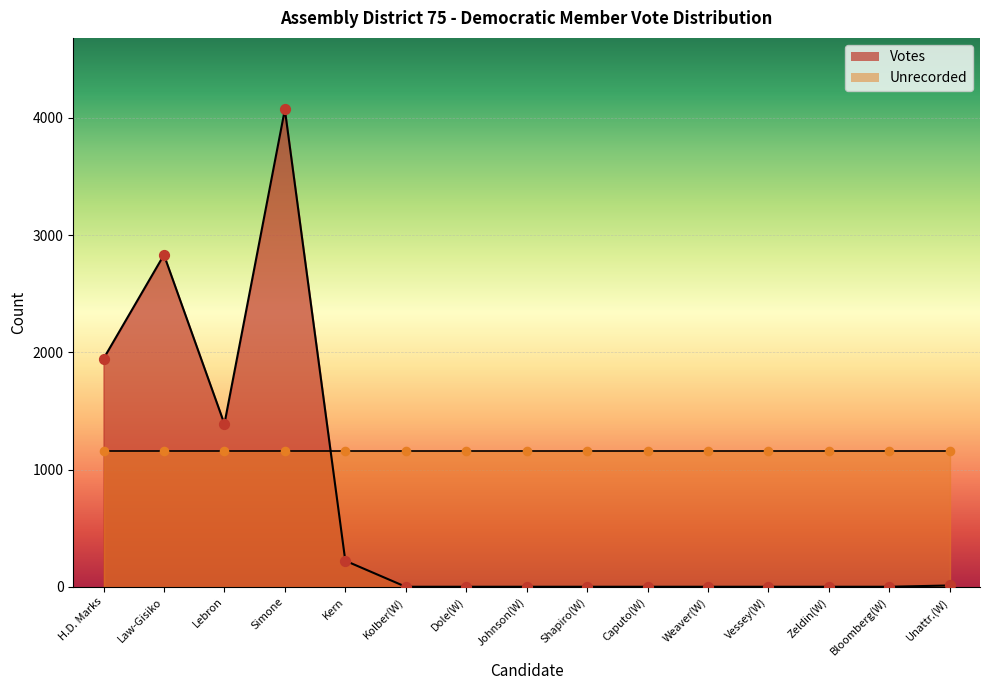

Which has a higher value, Zeldin(W) or Bloomberg(W)?

Zeldin(W)